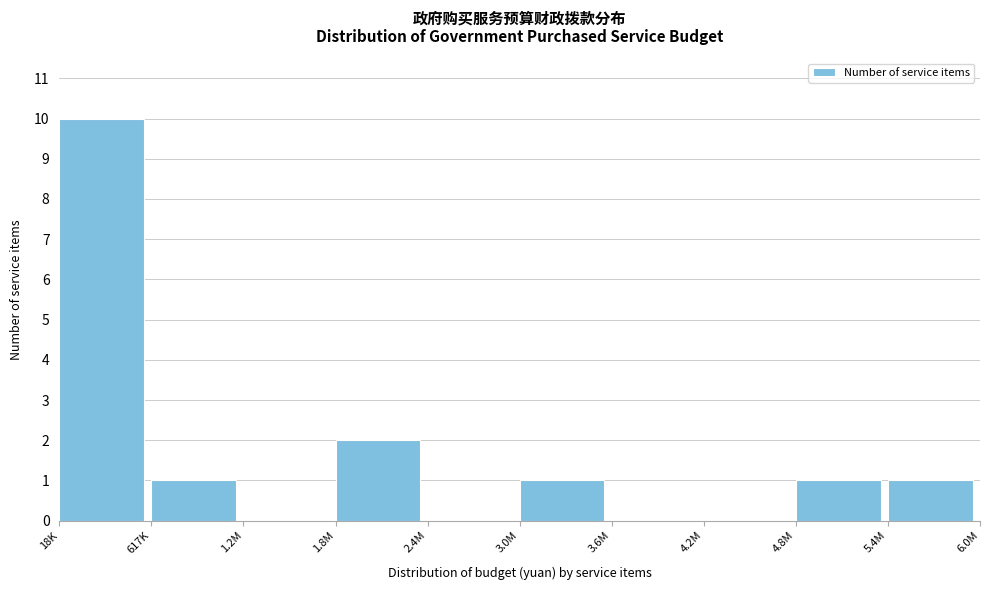

Reading left to right, extract all data points from this chart.

18K=10	617K=1	1.2M=0	1.8M=2	2.4M=0	3.0M=1	3.6M=0	4.2M=0	4.8M=1	5.4M=1